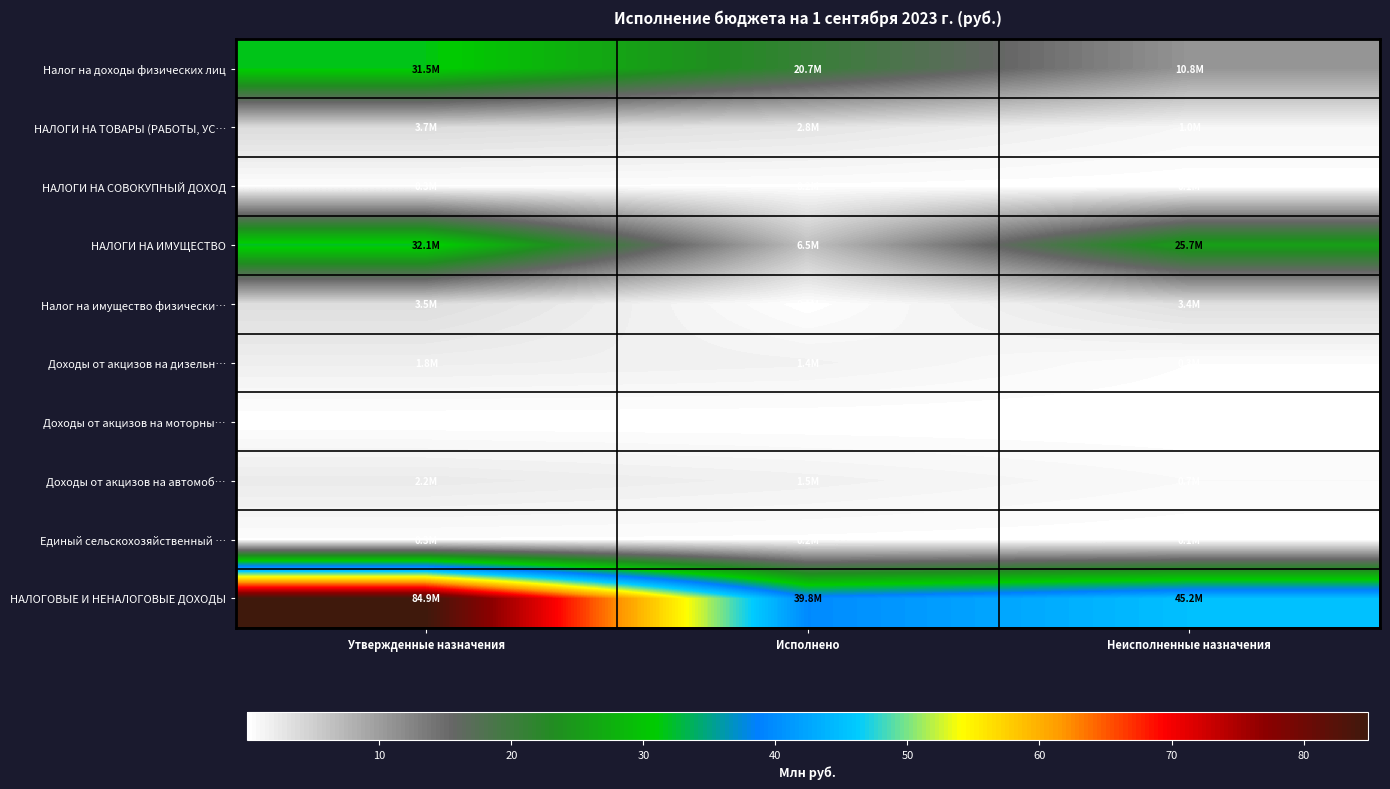

Reading left to right, what are all the values shown in this chart?

Налог на доходы физических лиц: Утвержденные назначения=31.5	Исполнено=20.7	Неисполненные назначения=10.8
НАЛОГИ НА ТОВАРЫ (РАБОТЫ, УС…: Утвержденные назначения=3.7	Исполнено=2.8	Неисполненные назначения=1.0
НАЛОГИ НА СОВОКУПНЫЙ ДОХОД: Утвержденные назначения=0.3	Исполнено=0.2	Неисполненные назначения=0.1
НАЛОГИ НА ИМУЩЕСТВО: Утвержденные назначения=32.1	Исполнено=6.5	Неисполненные назначения=25.7
Налог на имущество физически…: Утвержденные назначения=3.5	Исполнено=0.1	Неисполненные назначения=3.4
Доходы от акцизов на дизельн…: Утвержденные назначения=1.8	Исполнено=1.4	Неисполненные назначения=0.3
Доходы от акцизов на моторны…: Утвержденные назначения=0.0	Исполнено=0.0	Неисполненные назначения=0.0
Доходы от акцизов на автомоб…: Утвержденные назначения=2.2	Исполнено=1.5	Неисполненные назначения=0.7
Единый сельскохозяйственный …: Утвержденные назначения=0.3	Исполнено=0.2	Неисполненные назначения=0.1
НАЛОГОВЫЕ И НЕНАЛОГОВЫЕ ДОХОДЫ: Утвержденные назначения=84.9	Исполнено=39.8	Неисполненные назначения=45.2